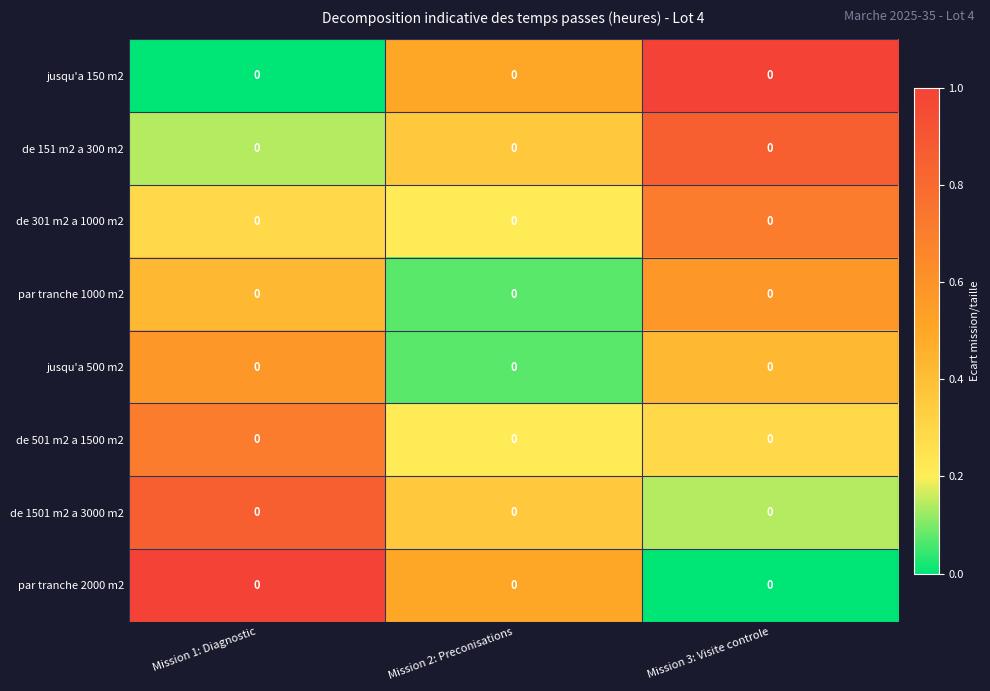

How many data points does each series have?

3